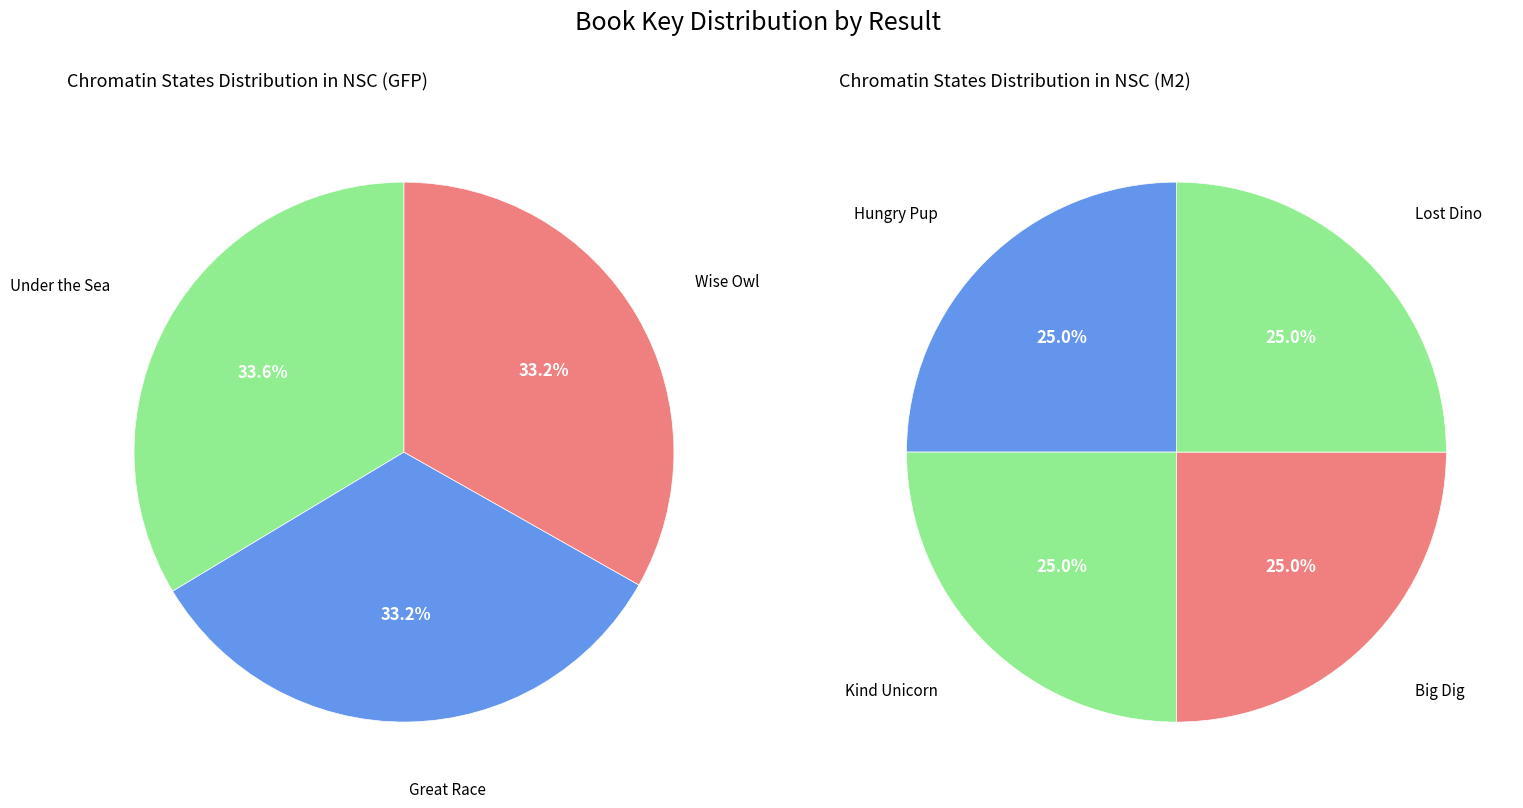

True or false: Wise Owl accounts for 1% of the total.

False